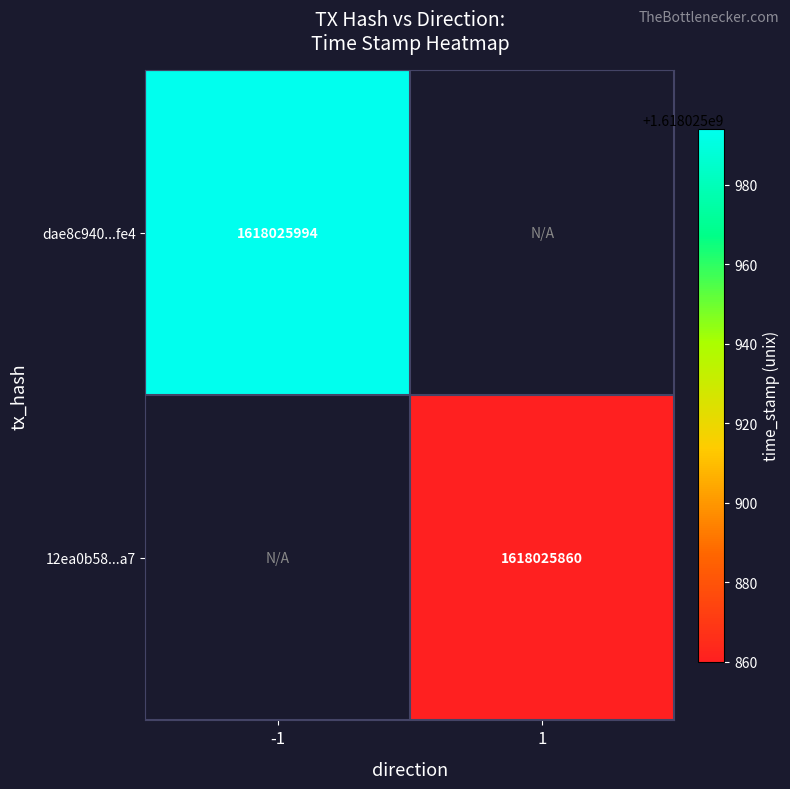

What is the total value across all series at 1?

1618025860